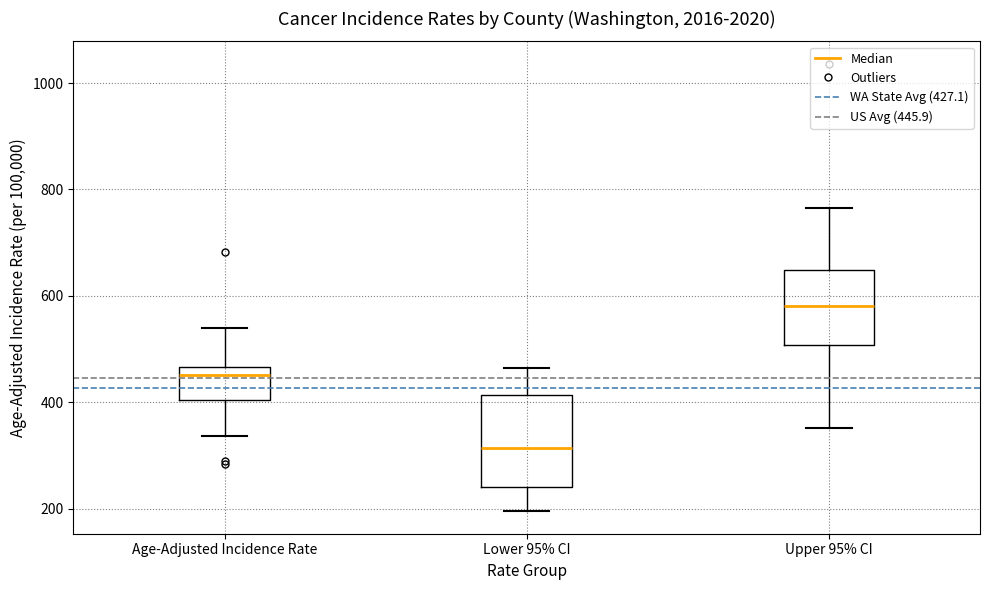

Reading left to right, read every box against the y-axis: the position of its median line, the range the box covers, and the ends of its whiskers. The values are not printed on the chart, so give them approximately, as read against the axis.

Age-Adjusted Incidence Rate: median 460 (just below the box's upper edge), box 400 to 460, whiskers 340 to 540
Lower 95% CI: median 320, box 240 to 420, whiskers 200 to 460
Upper 95% CI: median 580, box 500 to 640, whiskers 360 to 760